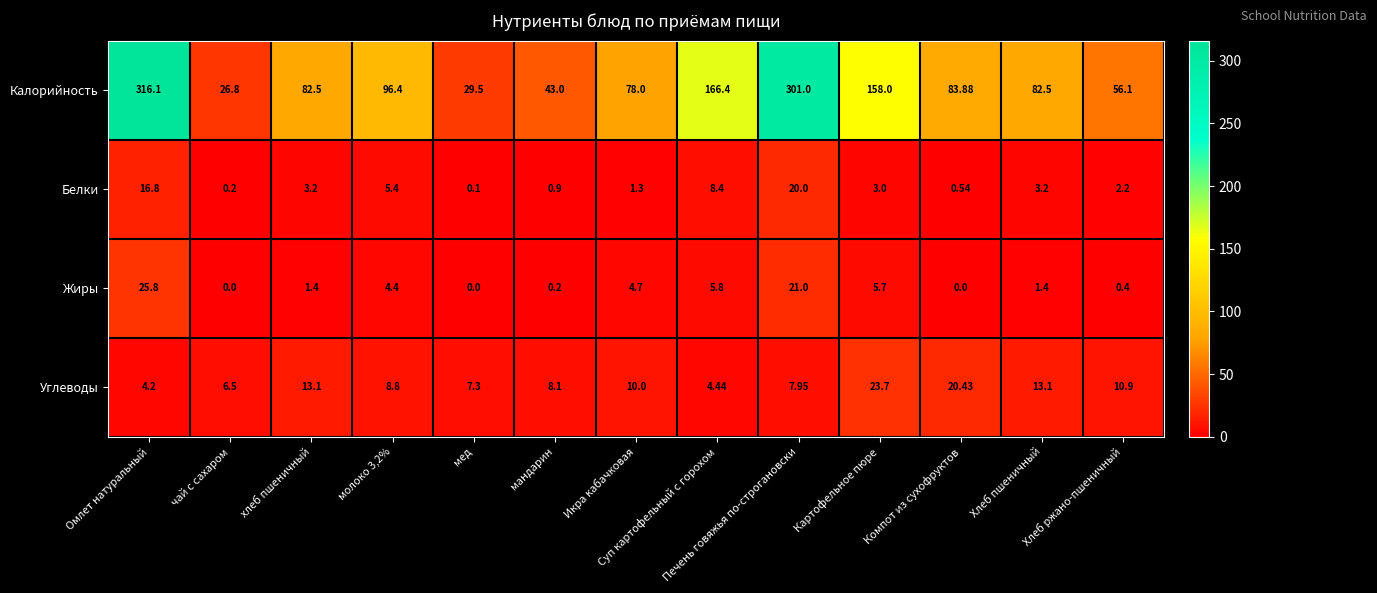

What is the total value across all series at мандарин?

52.2